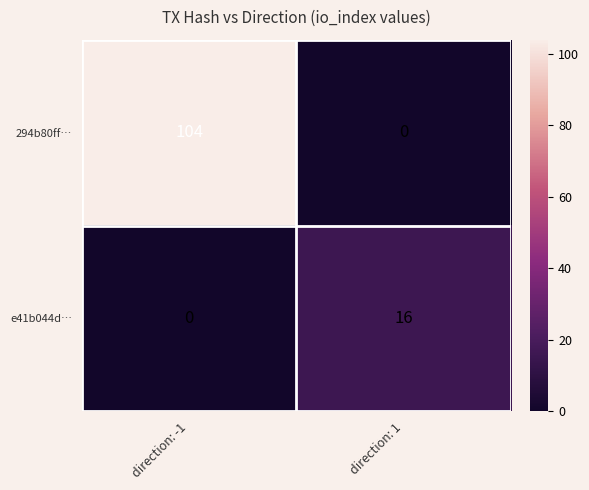

List the series in order of their overall mean, highest first.

294b80ff…, e41b044d…